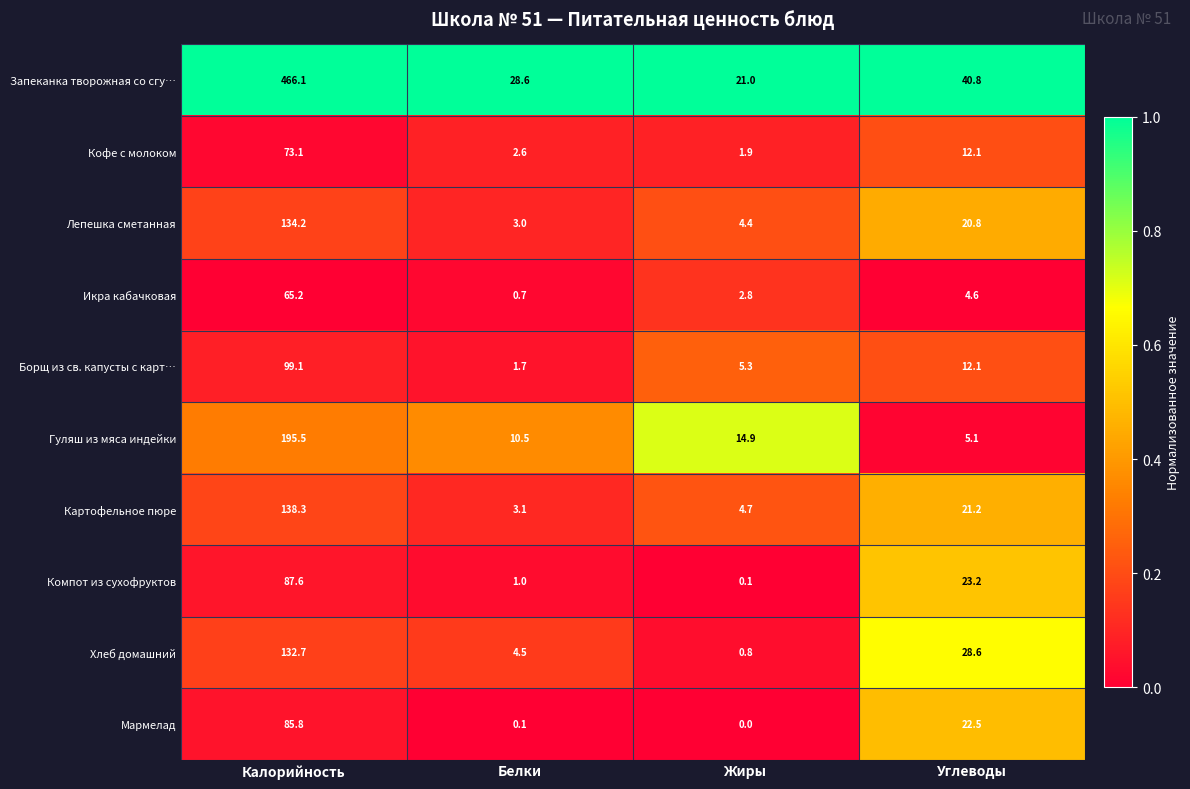

Which series changed the most between Белки and Углеводы?

Хлеб домашний